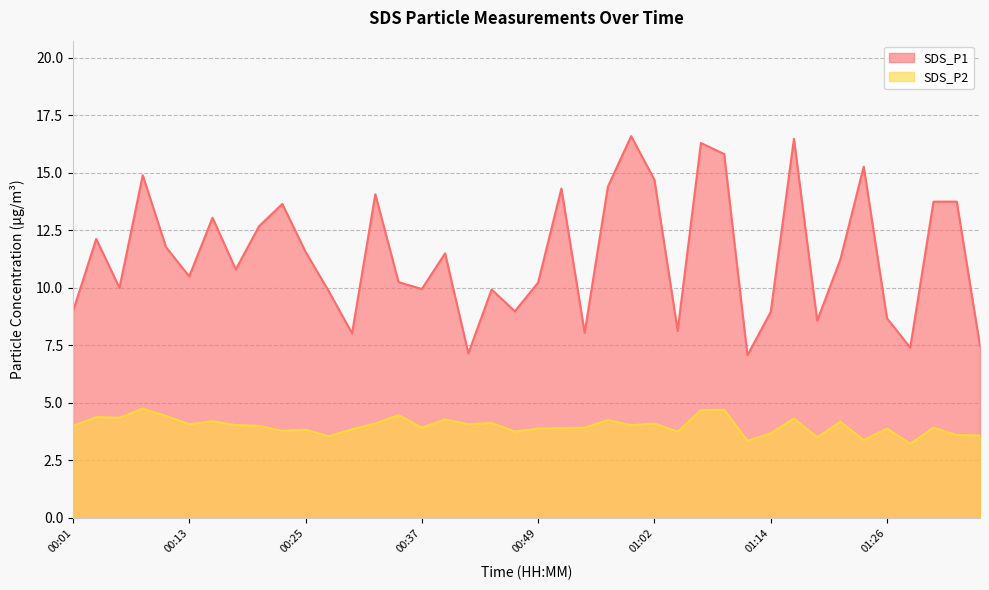

How many lines are shown in the chart?

2